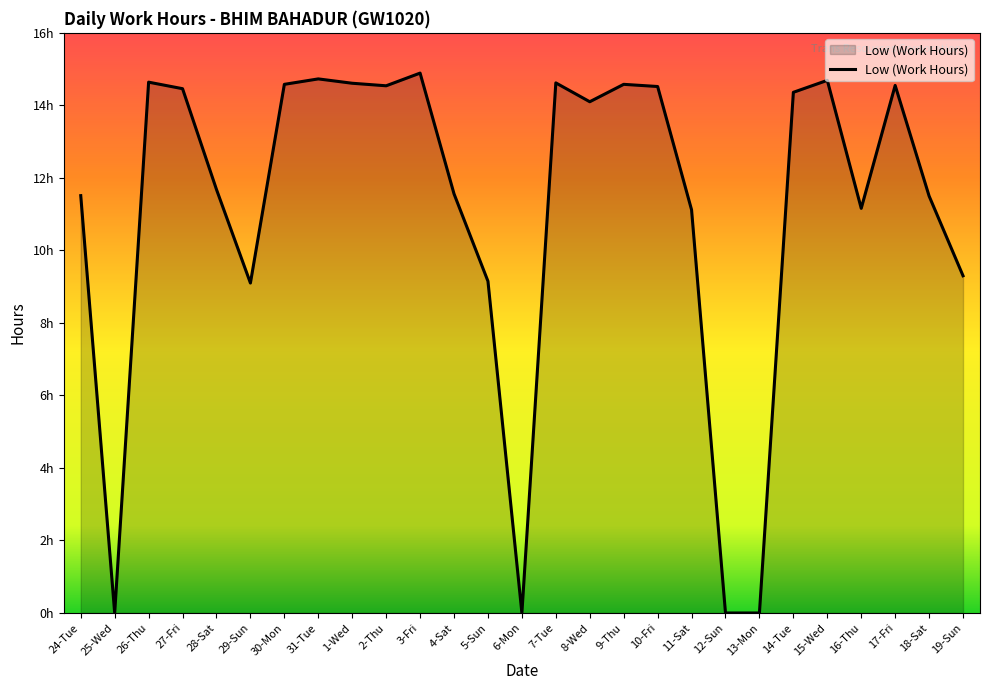

Does the chart display data point markers on the line(s)?

No